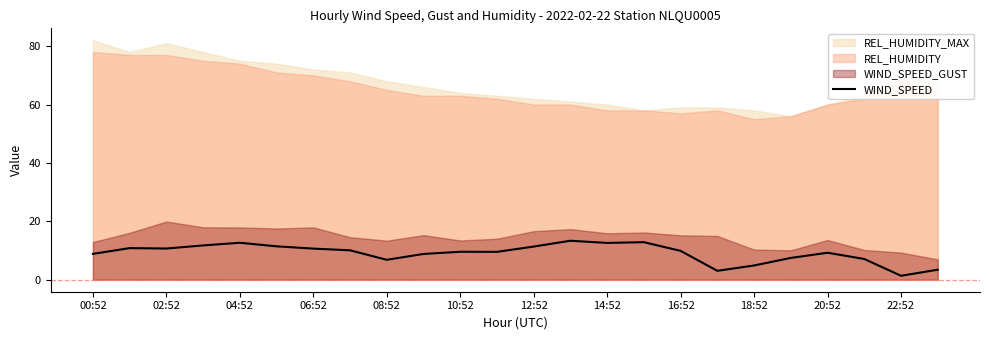

How many points are lower than both their immediate neighbors (excluding endpoints)?

6